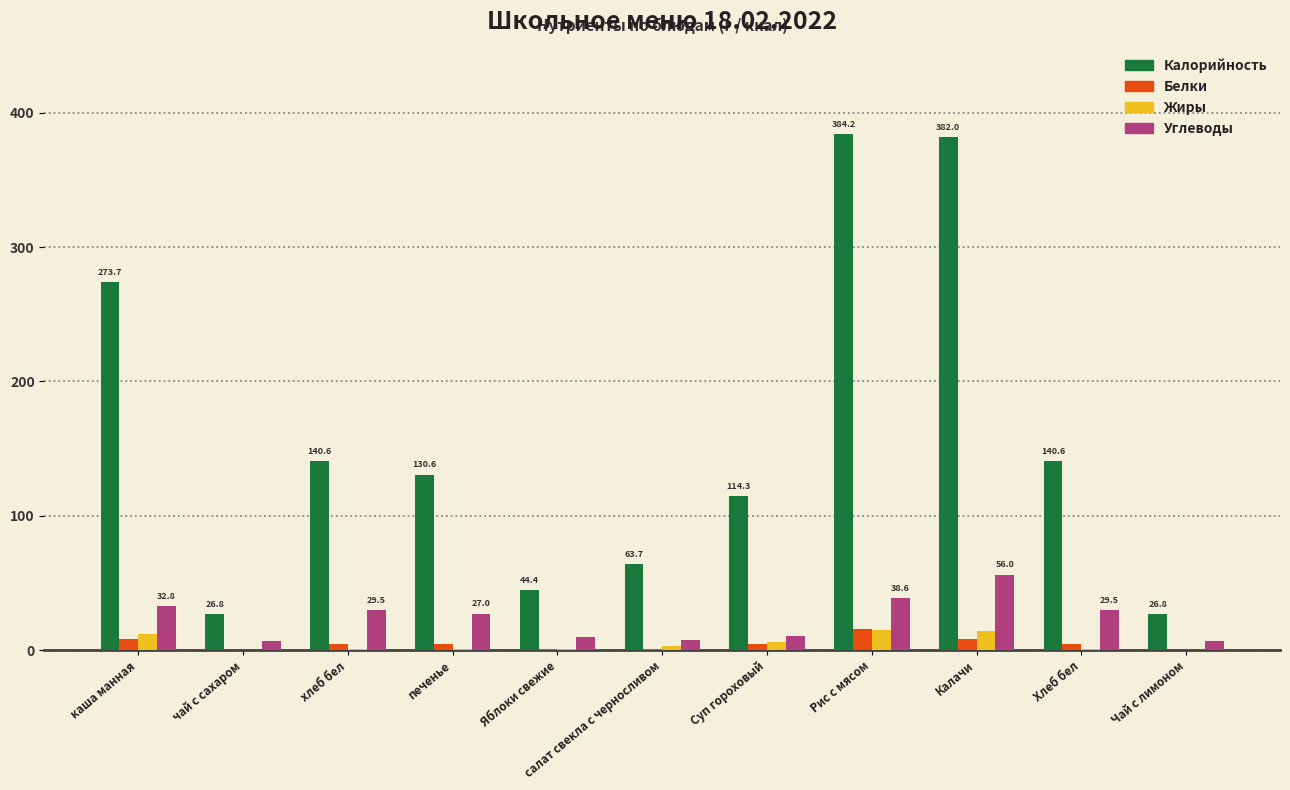

What is the total value across all series at Суп гороховый?

135.2